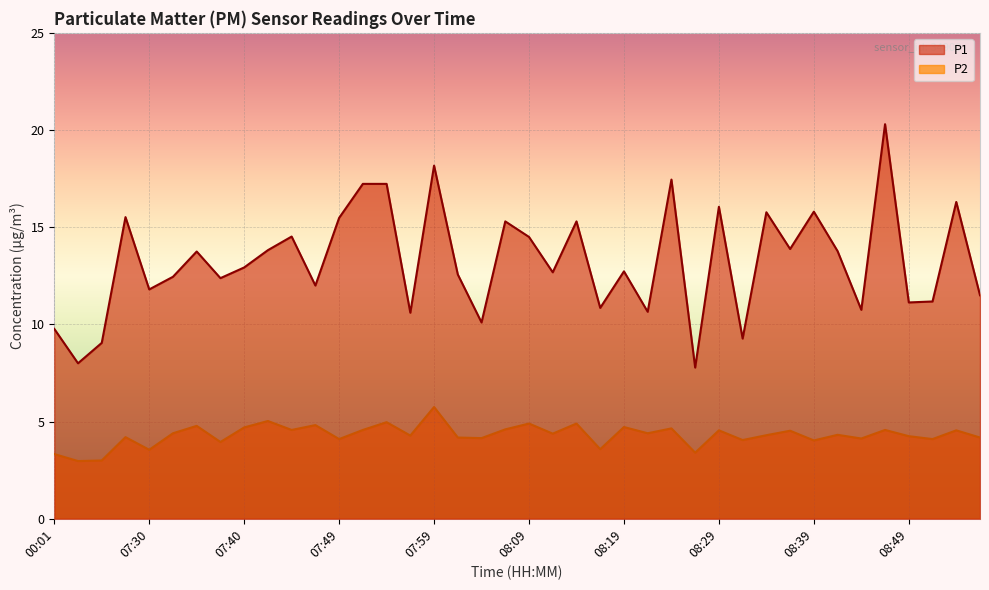

How many interior local peaks does the P2 series have?

15